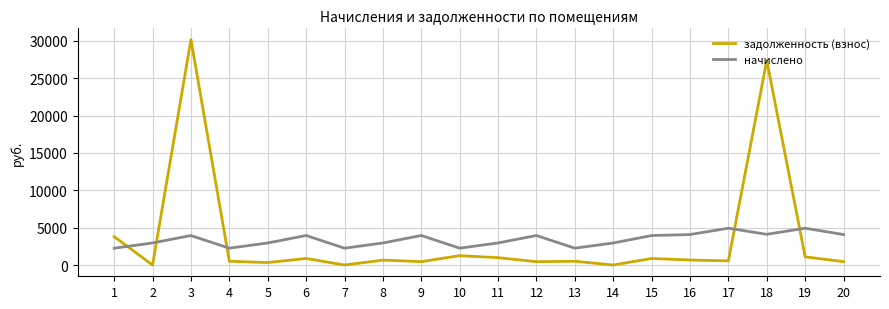

Rank the series at 12 from highest to lowest value.

начислено, задолженность (взнос)